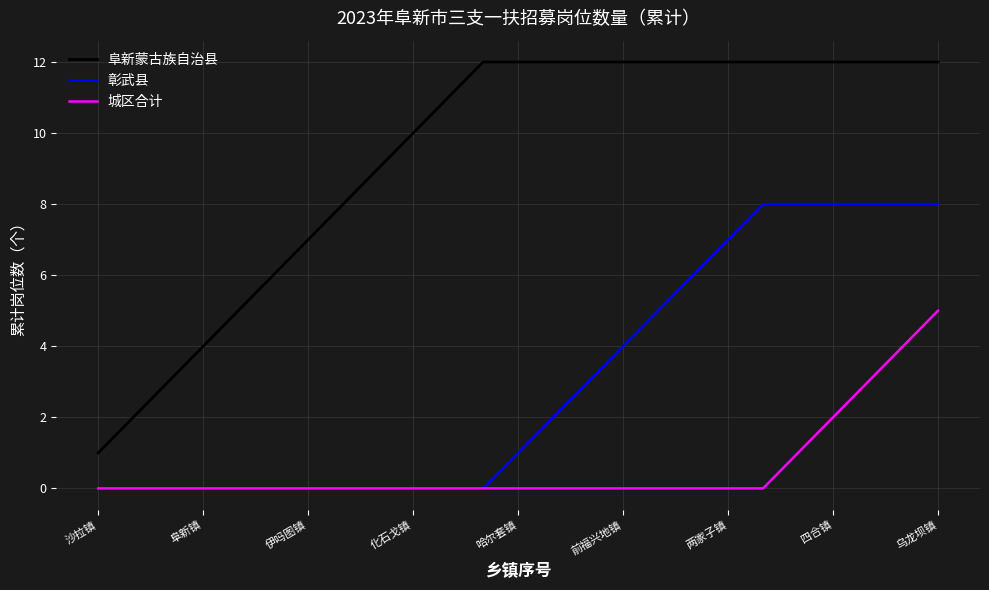

Which series has the largest range (max minus min)?

阜新蒙古族自治县